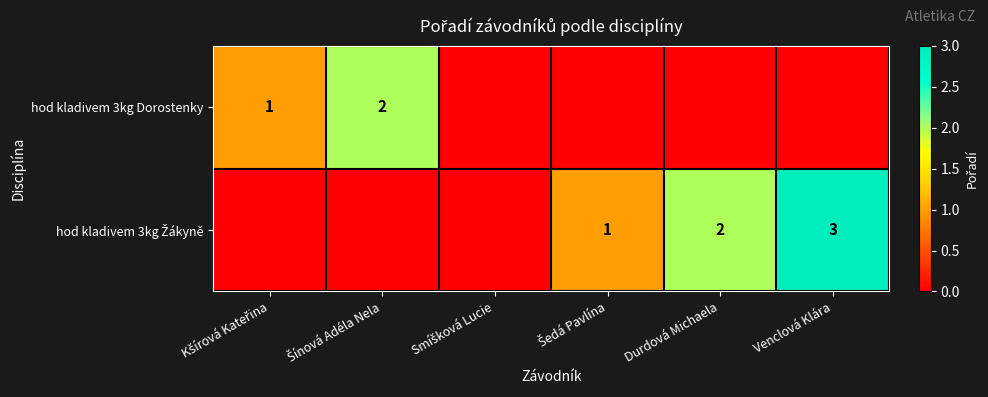

The hod kladivem 3kg Dorostenky series shows 1 at Šínová Adéla Nela. True or false?

False